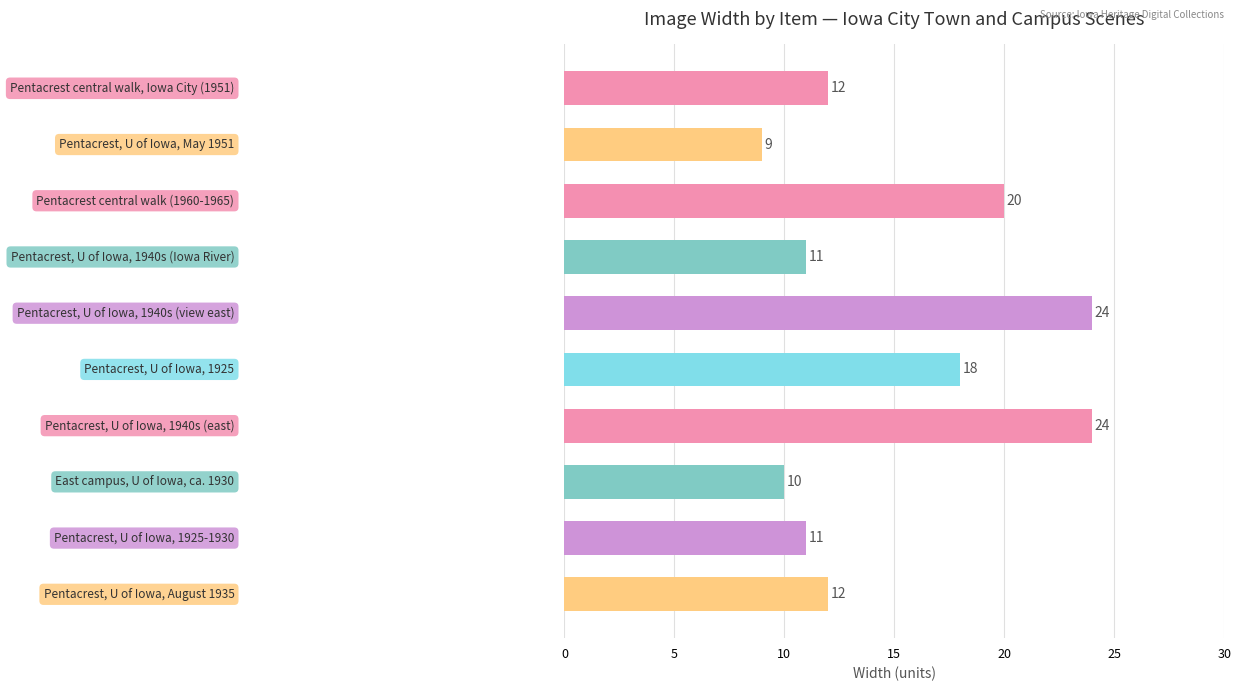

What is the difference between the maximum and minimum values?

15